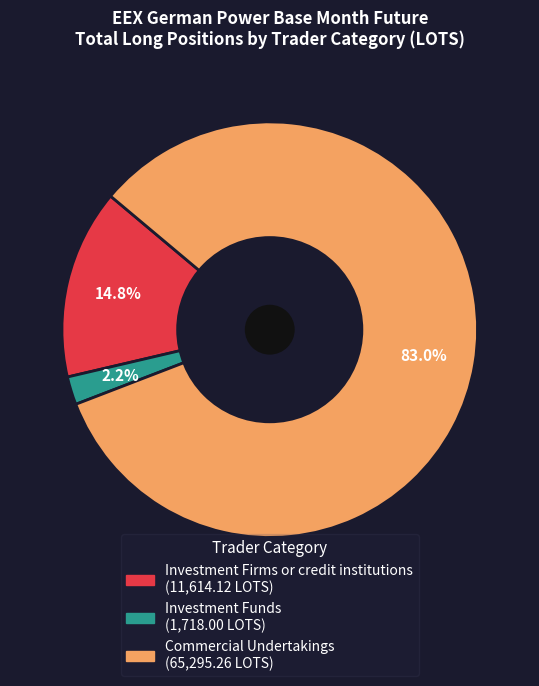

To the nearest percent, what is the difference between the largest and smallest slice percentages?

81%